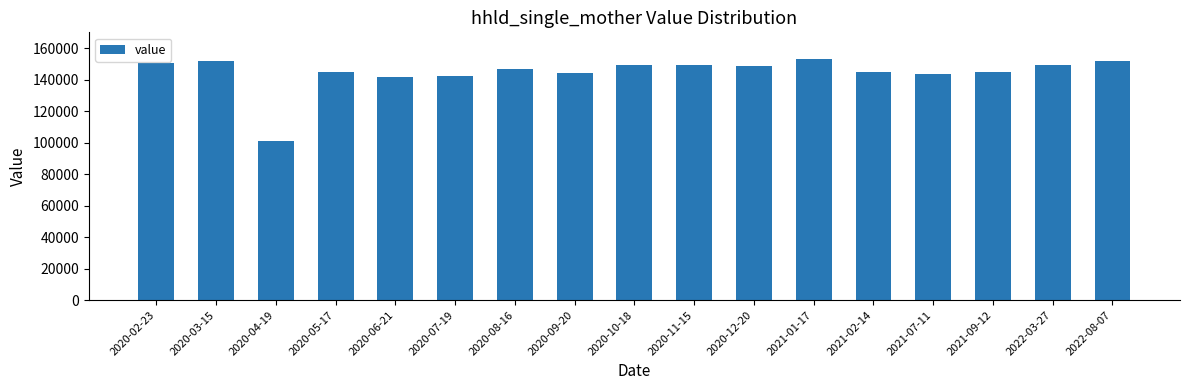

What is the label of the 6th bar from the left?

2020-07-19